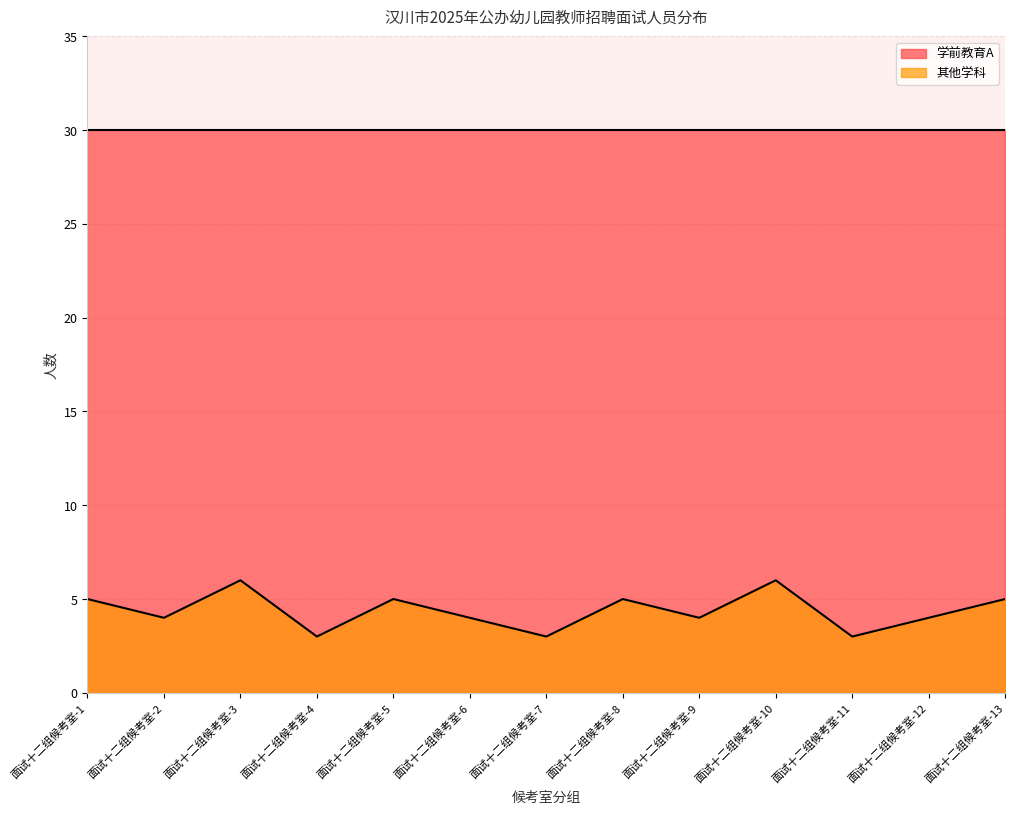

What is the average value?

4